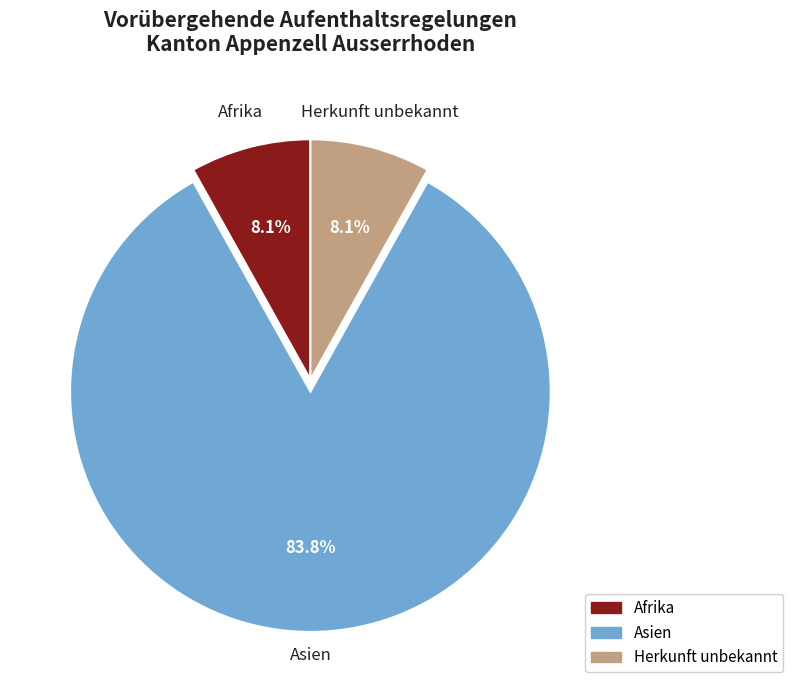

How many segments does this pie chart have?

3